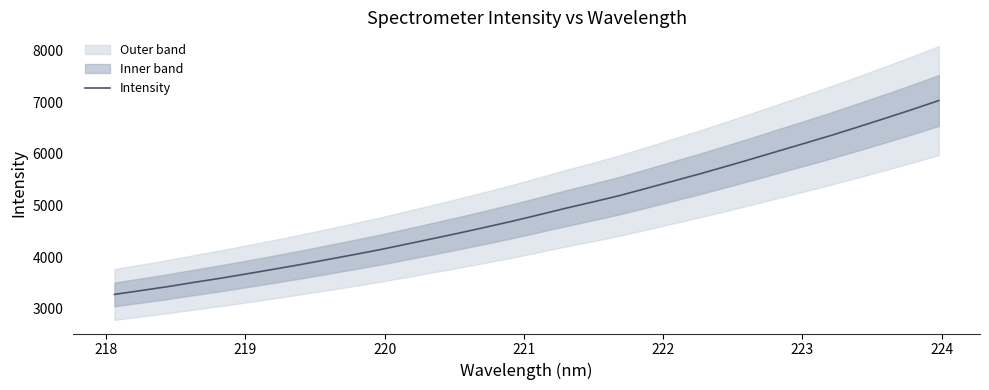

True or false: there are more than 1 points higher than both neighbors.

False